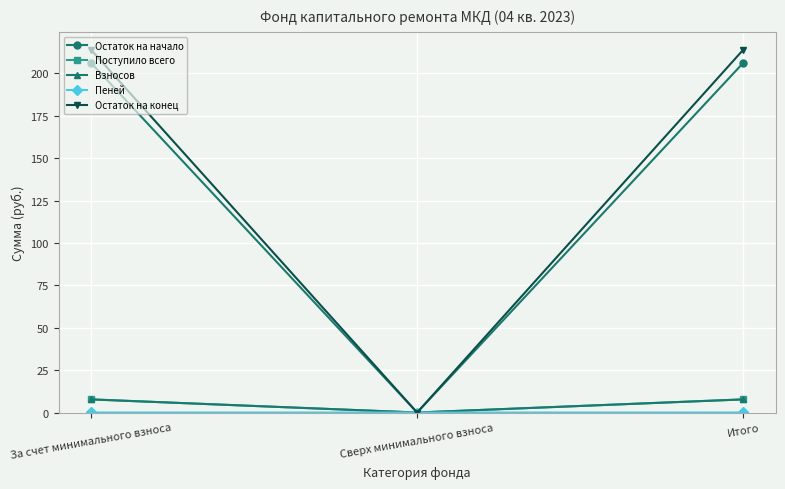

How many lines are shown in the chart?

5